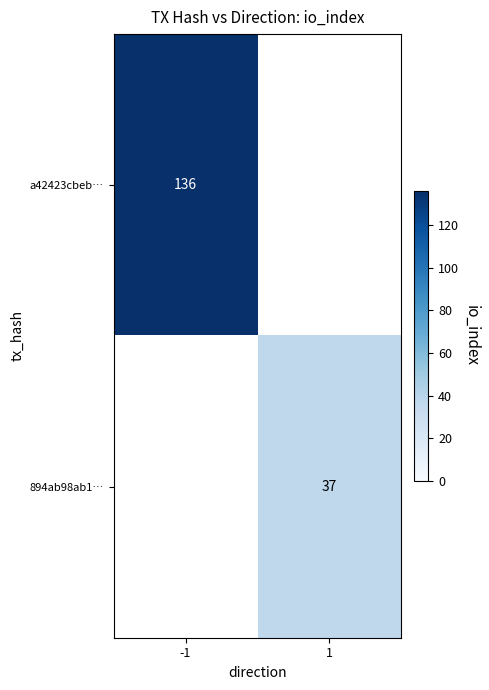

Count the number of categories in the chart.

2